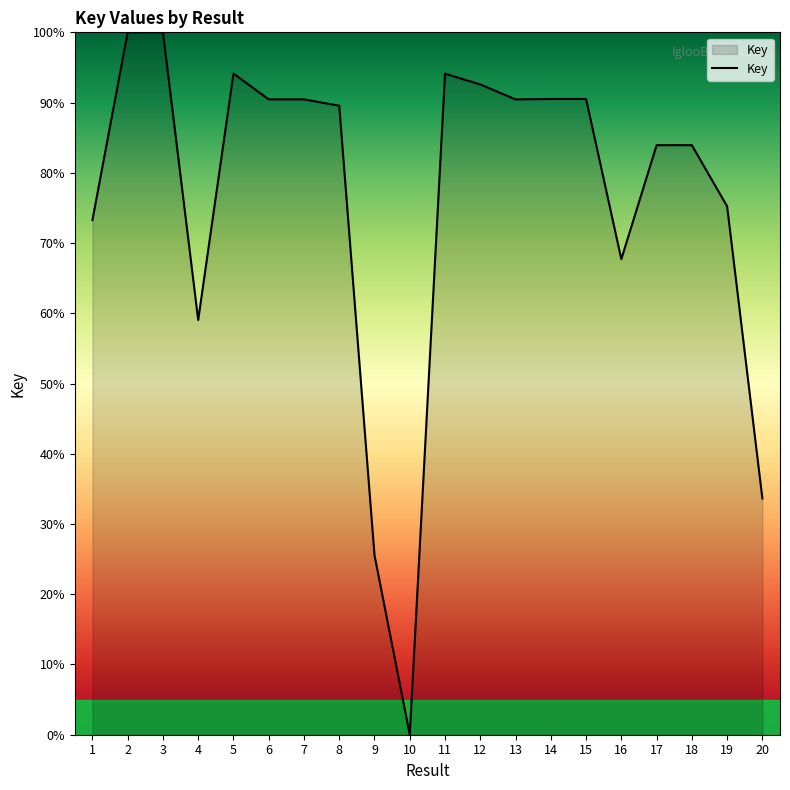

What is the ratio of the value at 7 to the value at 9?

3.5